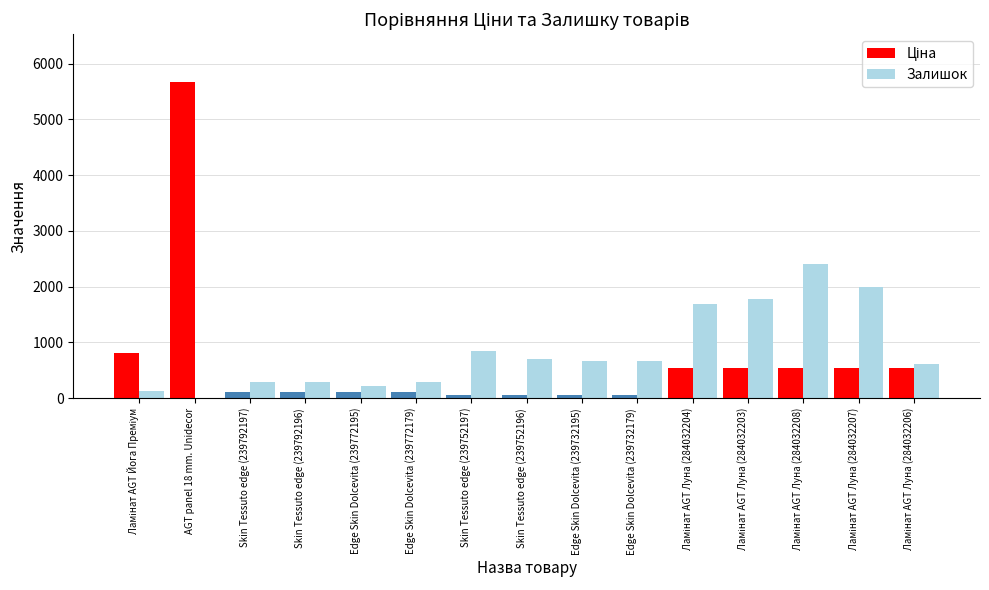

Which series has the largest total across all categories?

Залишок